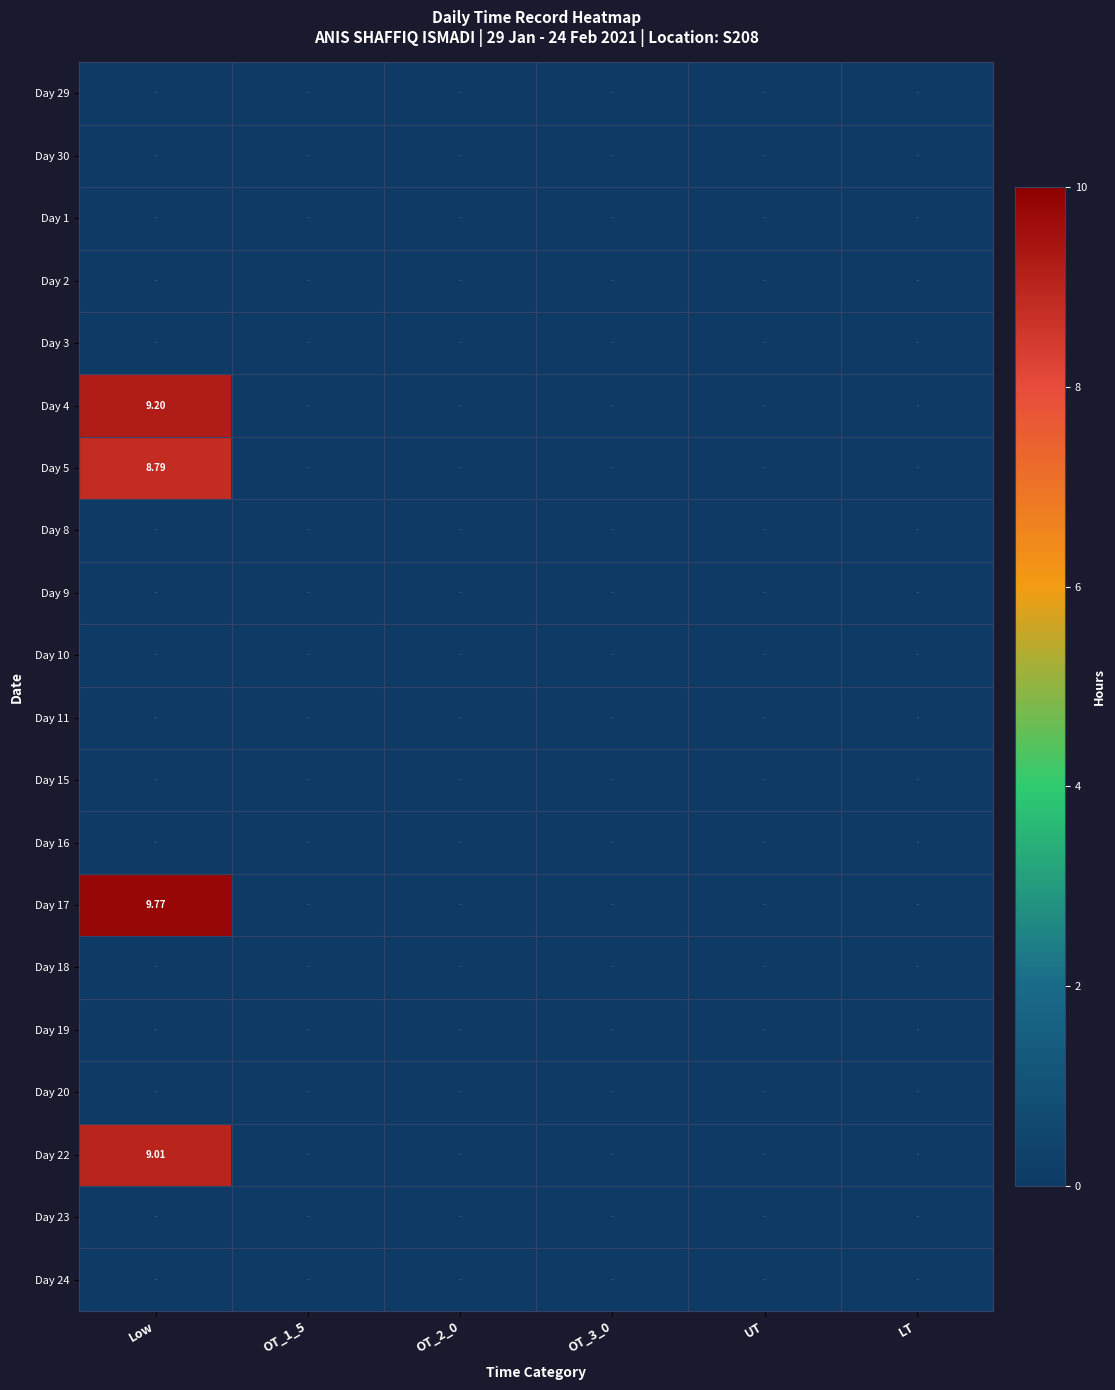

Is the value of Day 4 at OT_2_0 greater than the value of Day 1 at OT_3_0?

No